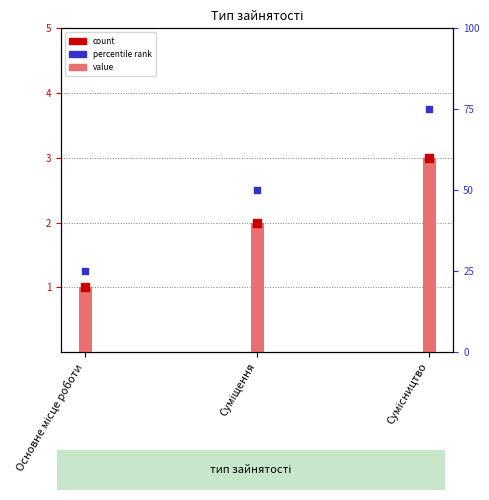

What is the ratio of the value at Суміщення to the value at Сумісництво?

0.7